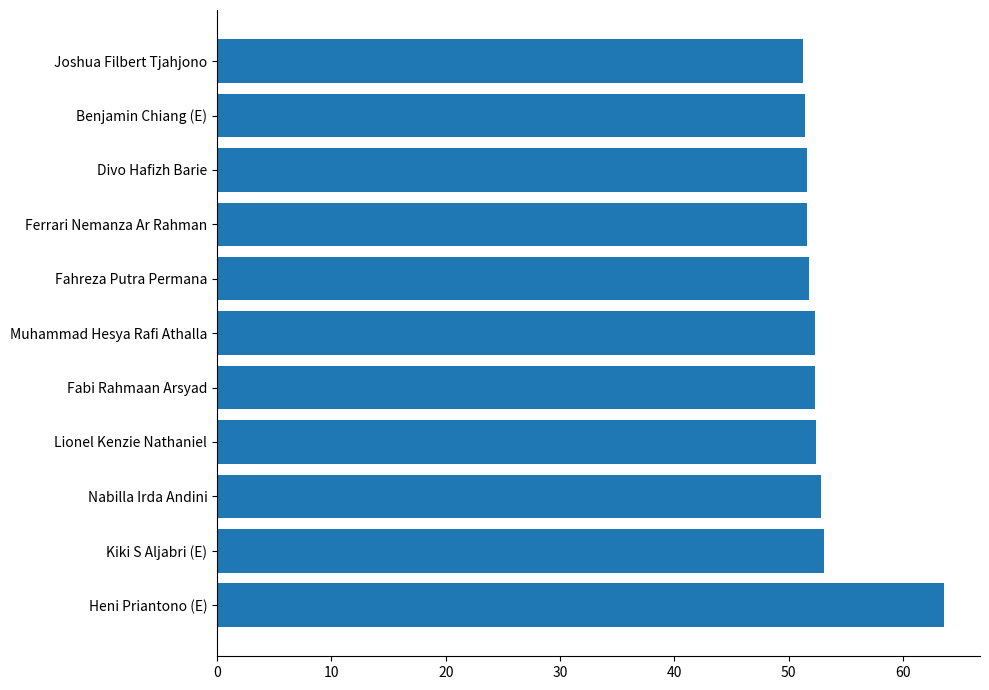

What is the maximum value shown in the chart?

63.5